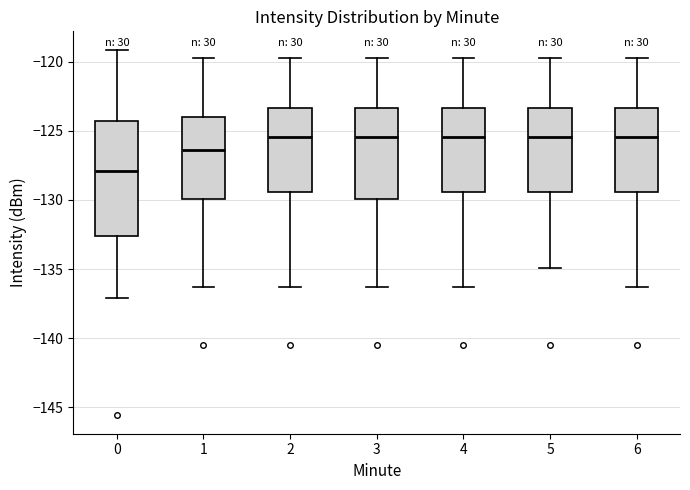

Comparing the boxes themselves (not the whiskers), which one is the tallest?

0